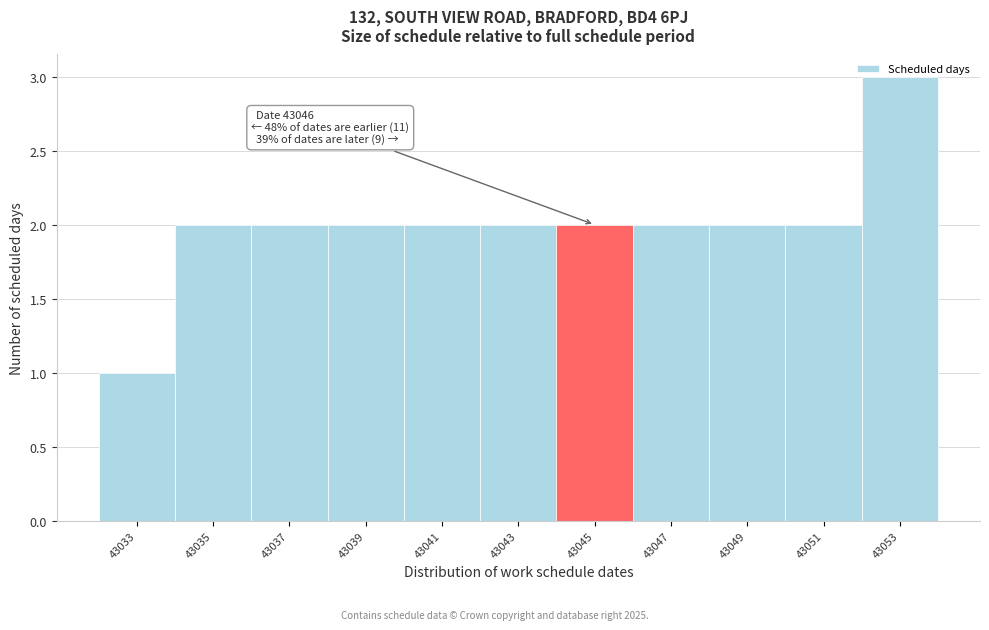

Is it true that the value at 43045 is 2?

True